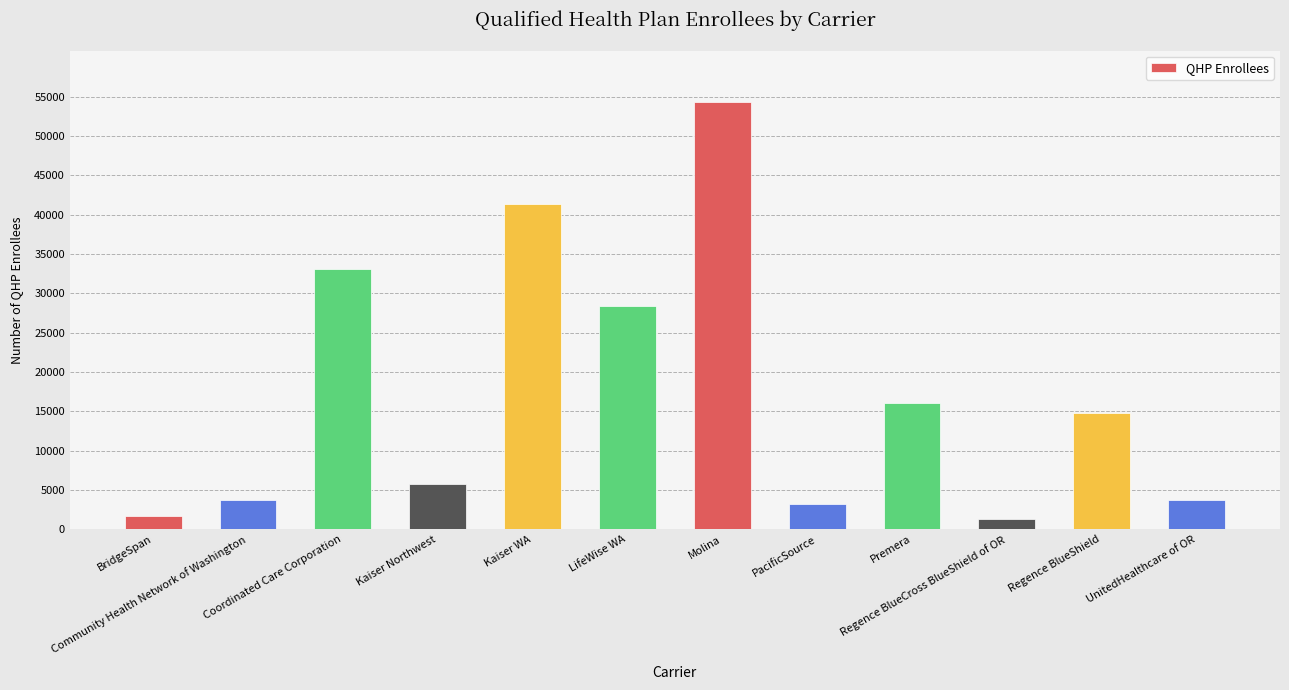

What position from the right is Regence BlueCross BlueShield of OR?

3